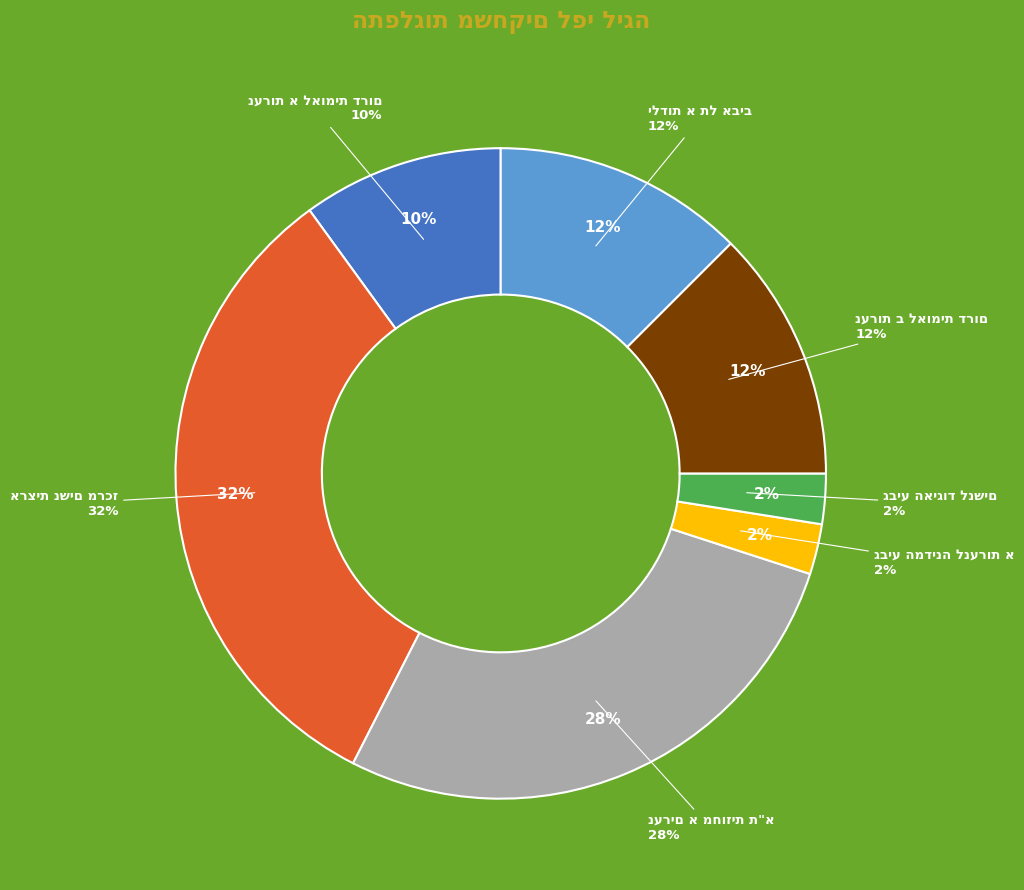

To the nearest percent, what is the combined percentage of נערים א מחוזית ת"א and ילדות א תל אביב?

40%